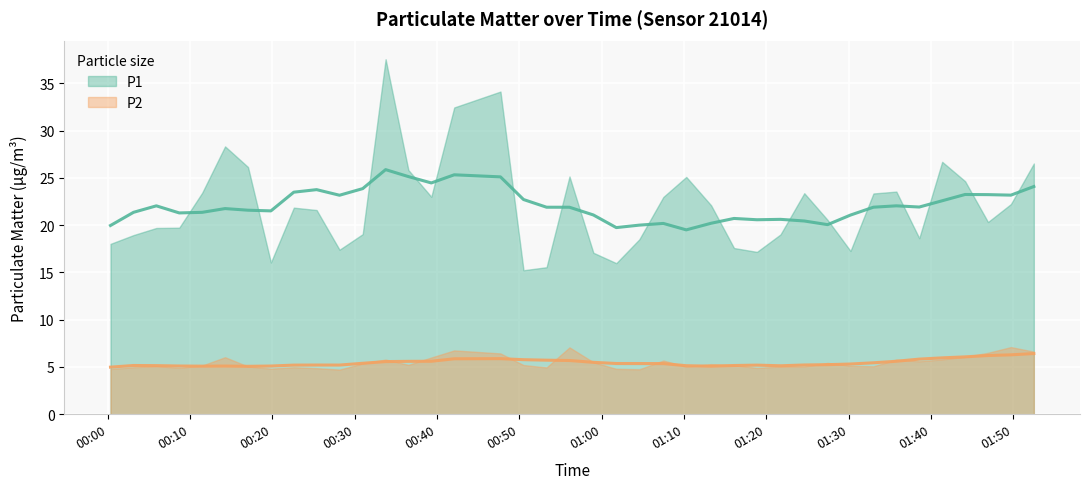

Where does the P1 series first go above 21?

4